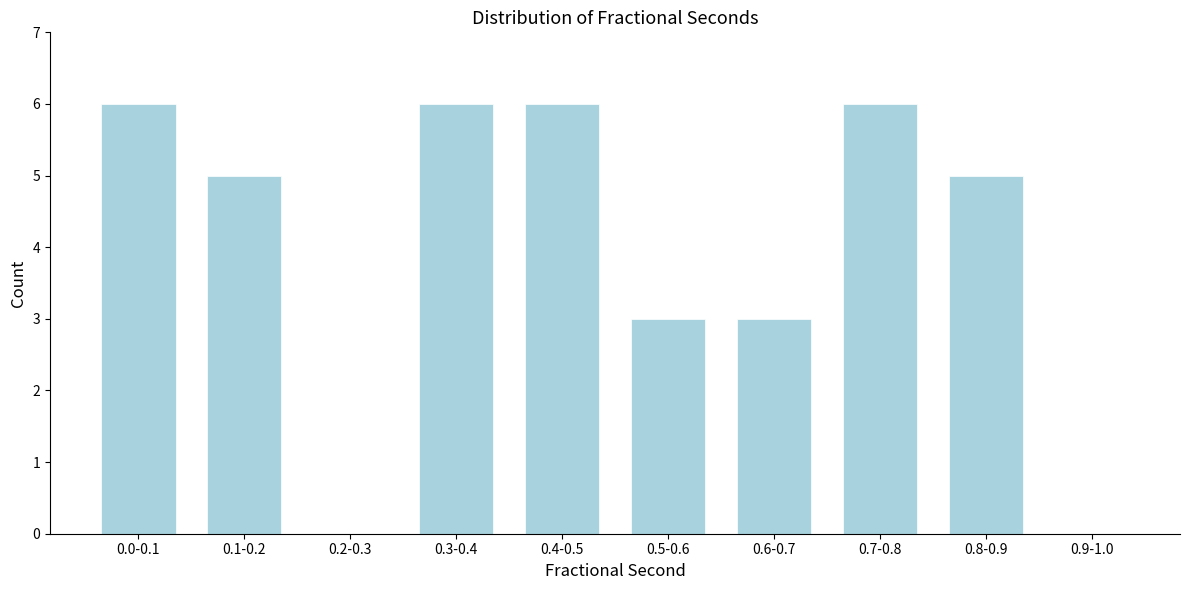

Reading left to right, transcribe all the data shown in this chart.

0.0-0.1=6	0.1-0.2=5	0.2-0.3=0	0.3-0.4=6	0.4-0.5=6	0.5-0.6=3	0.6-0.7=3	0.7-0.8=6	0.8-0.9=5	0.9-1.0=0